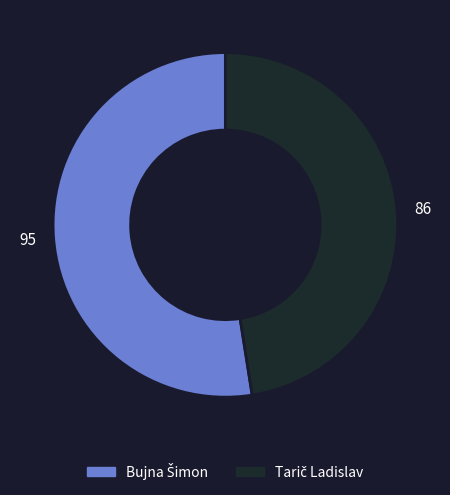

Is there any slice that represents more than half of the pie?

Yes